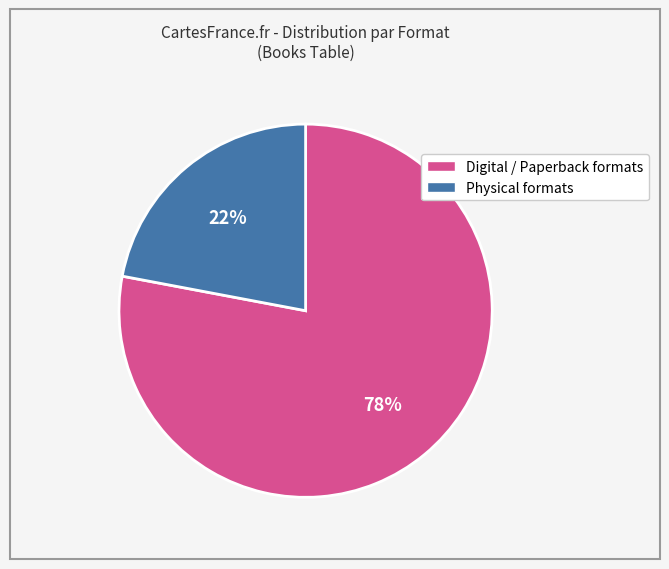

To the nearest percent, what is the average slice percentage?

50%